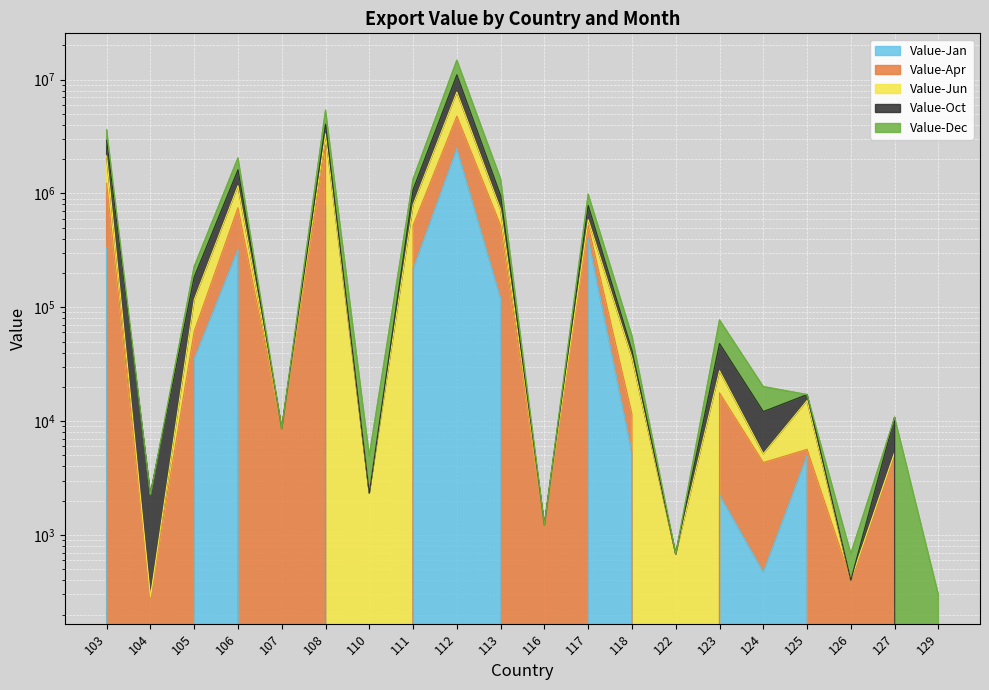

In Value-Jun, how many points are higher than both neighbors (excluding endpoints)?

7